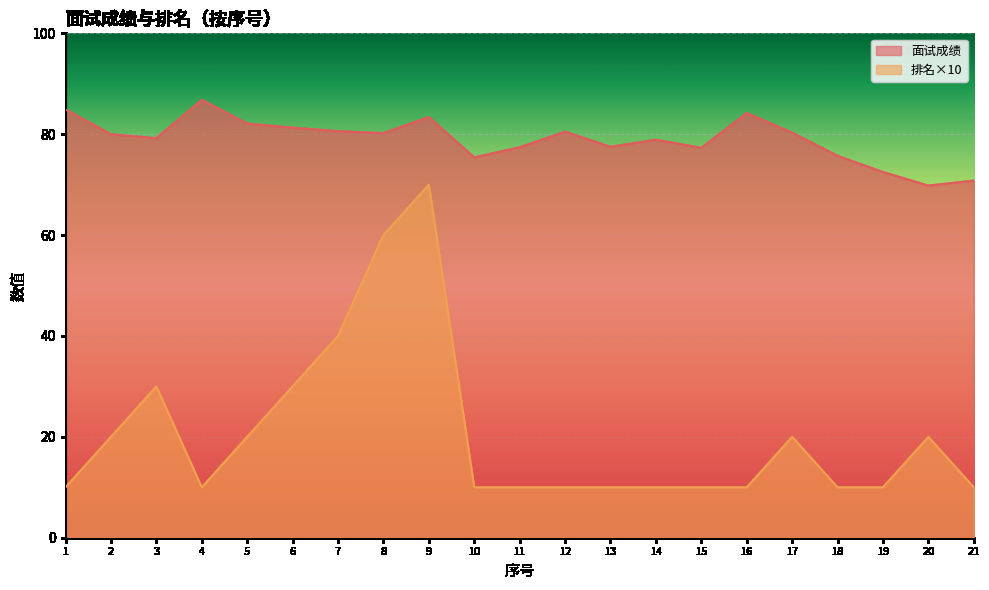

How many lines are shown in the chart?

2